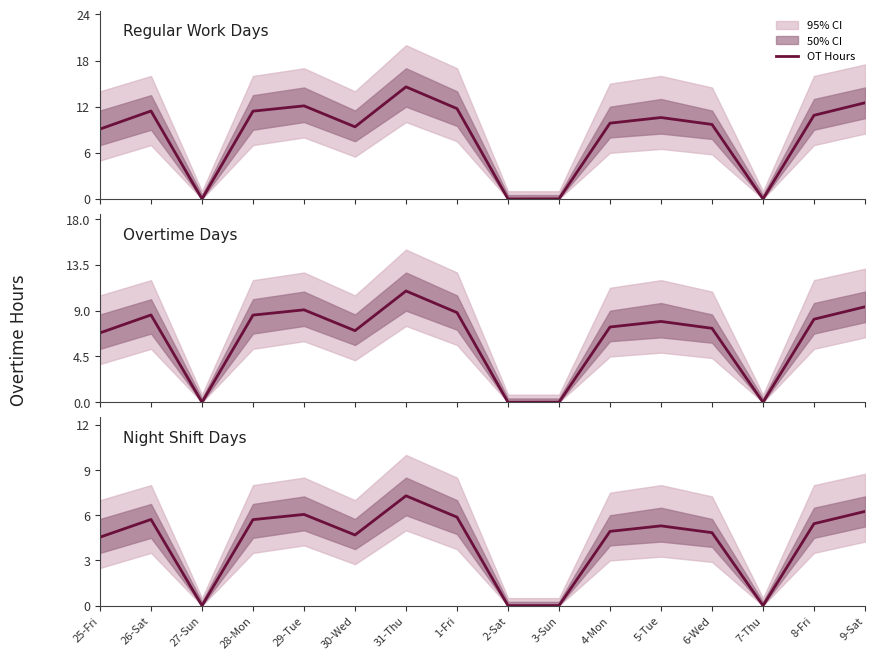

What is the label of the 11th point from the right?

30-Wed